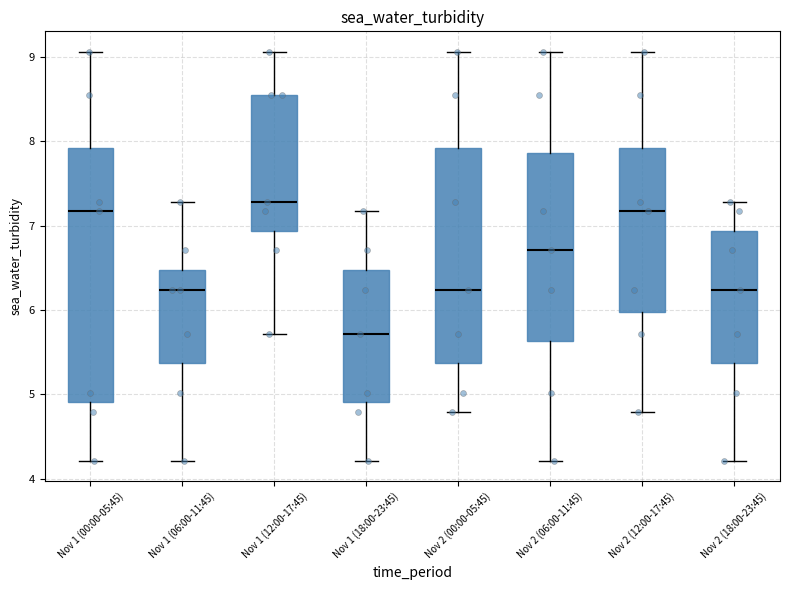

Reading left to right, read every box against the y-axis: the position of its median line, the range the box covers, and the ends of its whiskers. The values are not printed on the chart, so give them approximately, as read against the axis.

Nov 1 (00:00-05:45): median 7.2, box 4.9 to 7.9, whiskers 4.2 to 9.1
Nov 1 (06:00-11:45): median 6.2, box 5.4 to 6.5, whiskers 4.2 to 7.3
Nov 1 (12:00-17:45): median 7.3, box 6.9 to 8.6, whiskers 5.7 to 9.1
Nov 1 (18:00-23:45): median 5.7, box 4.9 to 6.5, whiskers 4.2 to 7.2
Nov 2 (00:00-05:45): median 6.2, box 5.4 to 7.9, whiskers 4.8 to 9.1
Nov 2 (06:00-11:45): median 6.7, box 5.6 to 7.9, whiskers 4.2 to 9.1
Nov 2 (12:00-17:45): median 7.2, box 6.0 to 7.9, whiskers 4.8 to 9.1
Nov 2 (18:00-23:45): median 6.2, box 5.4 to 6.9, whiskers 4.2 to 7.3